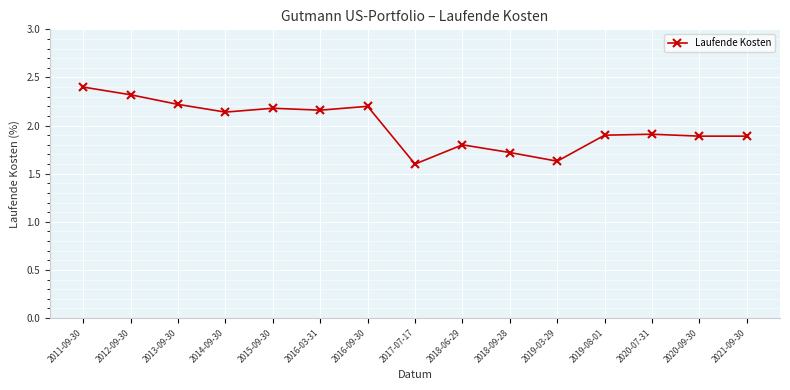

How many categories are shown in the chart?

15